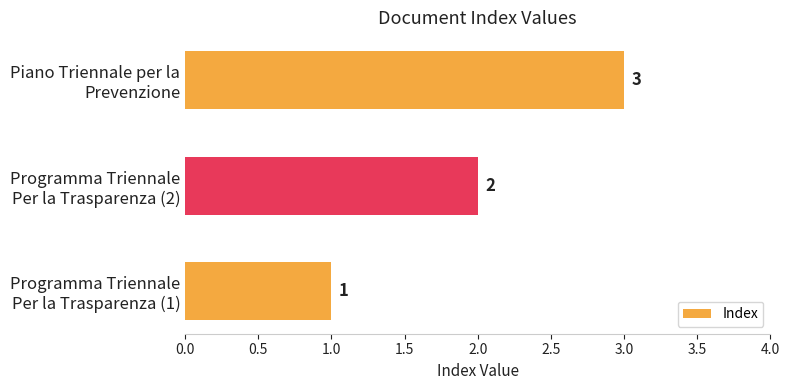

What is the maximum value shown in the chart?

3